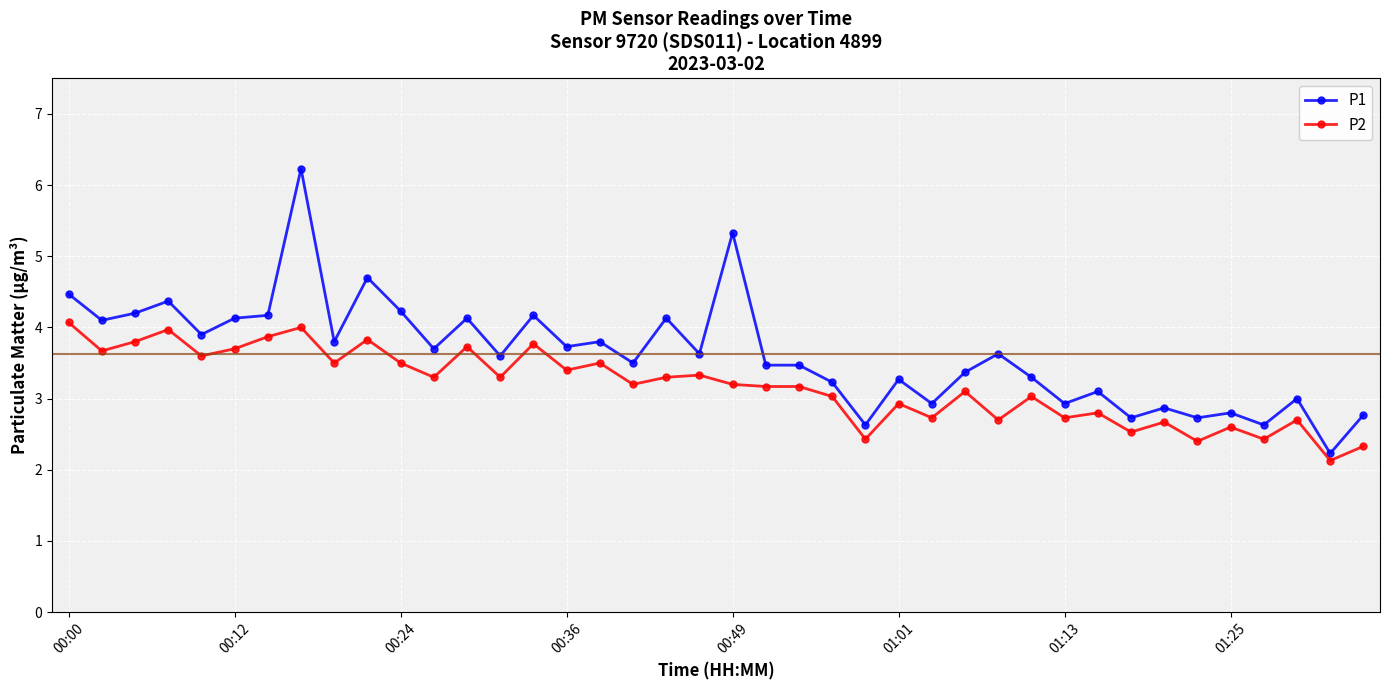

What is the highest value of the P1 series?

6.2